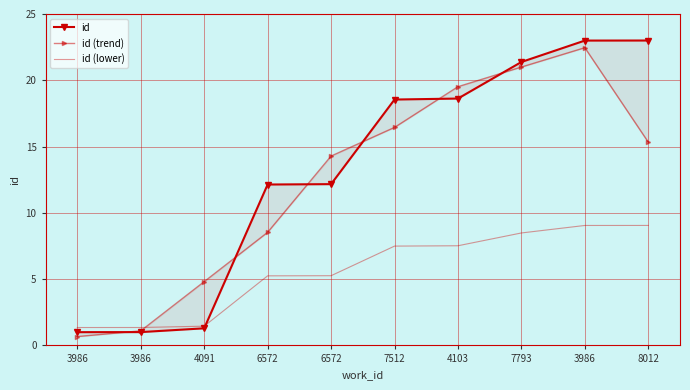

What are all the series names shown in the legend?

id, id (trend), id (lower)